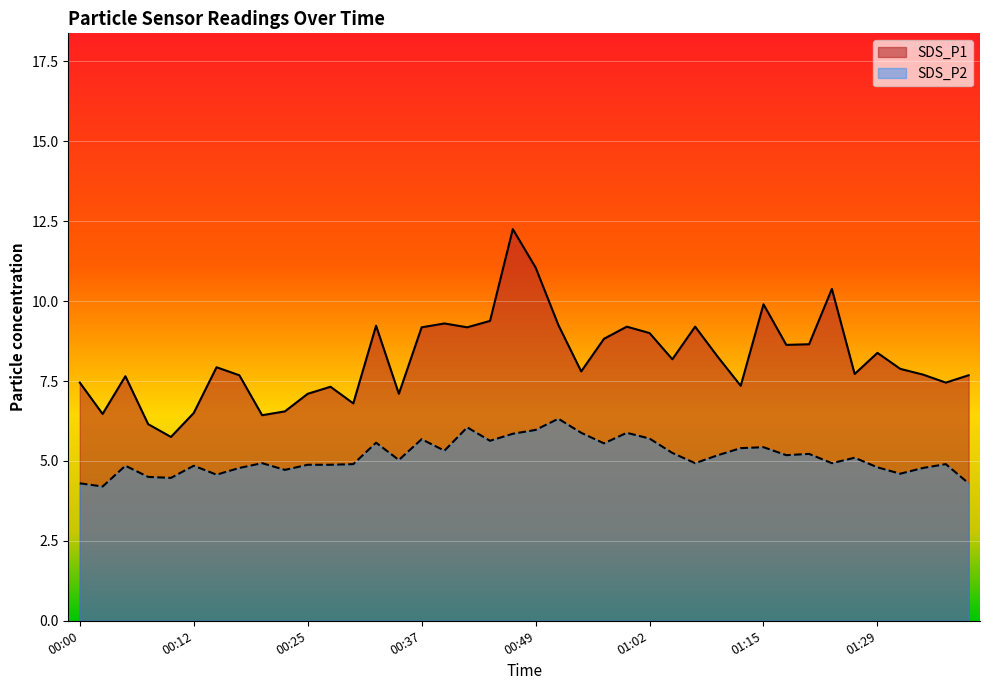

Which series has the widest spread of values?

SDS_P1